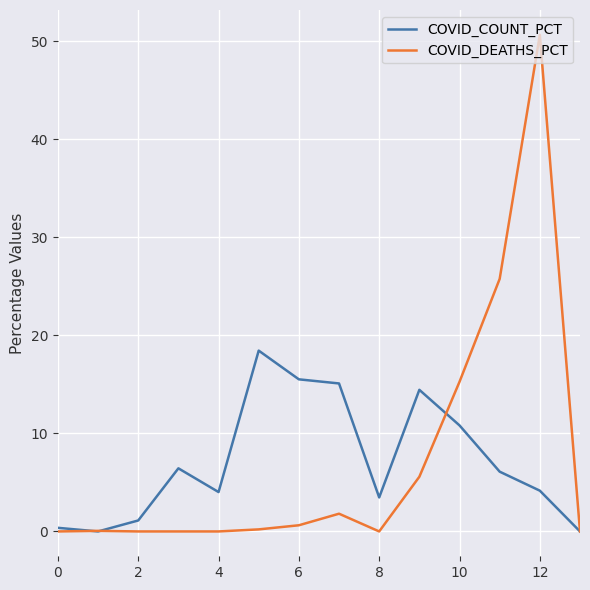

Which series has the widest spread of values?

COVID_DEATHS_PCT